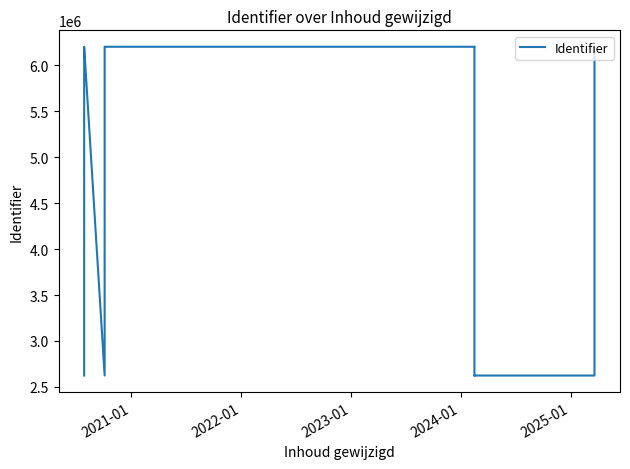

What is the maximum value shown in the chart?

6200464